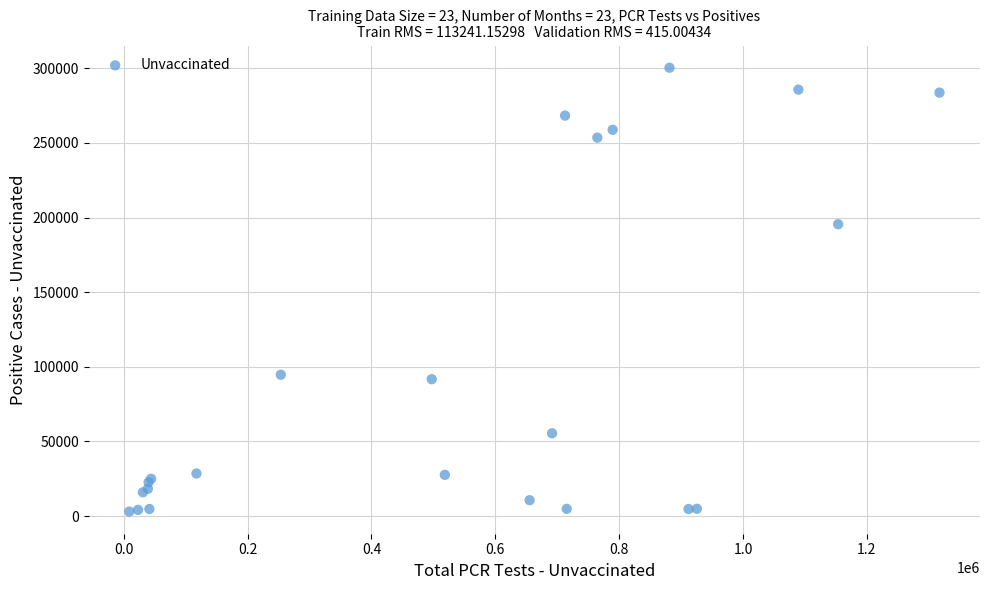

What Y value in the scatter plot is closest to 151709?

195511